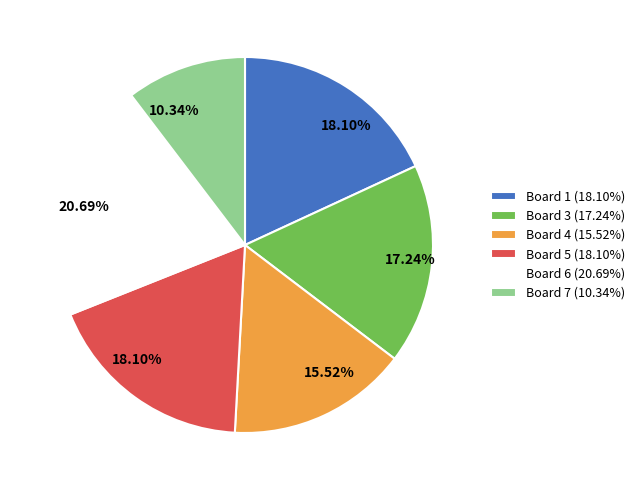

Does any single category account for the majority?

No